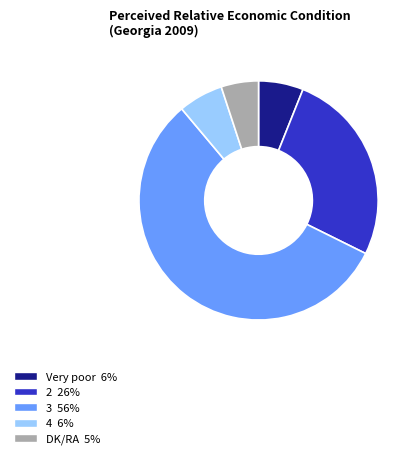

Does any single category account for the majority?

Yes